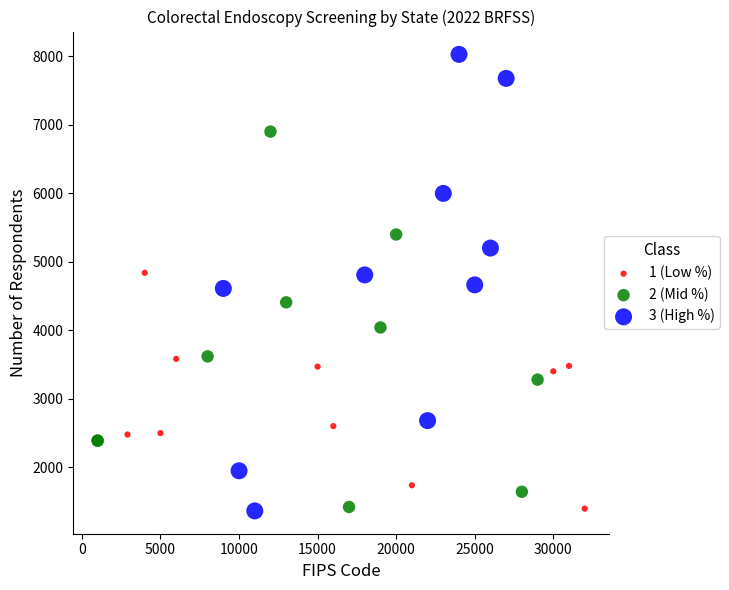

Which series has the largest Y range (max minus min)?

3 (High %)